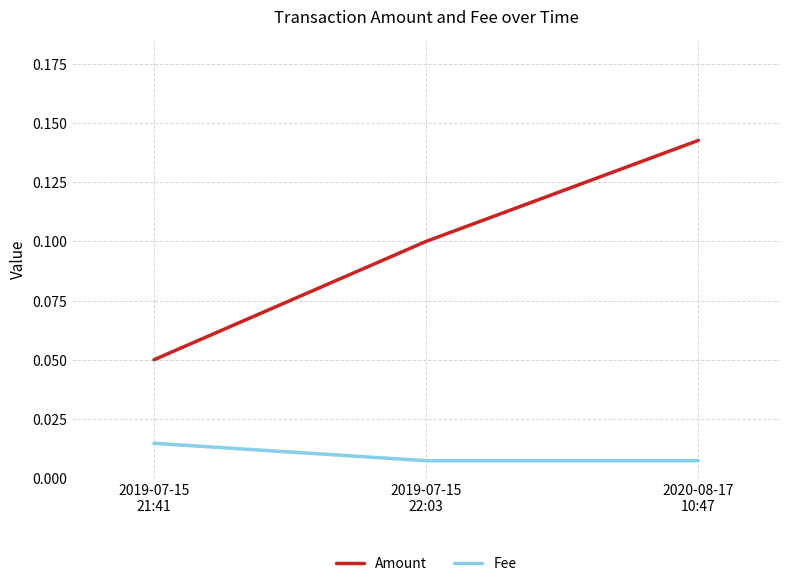

Which series has the largest range (max minus min)?

Amount